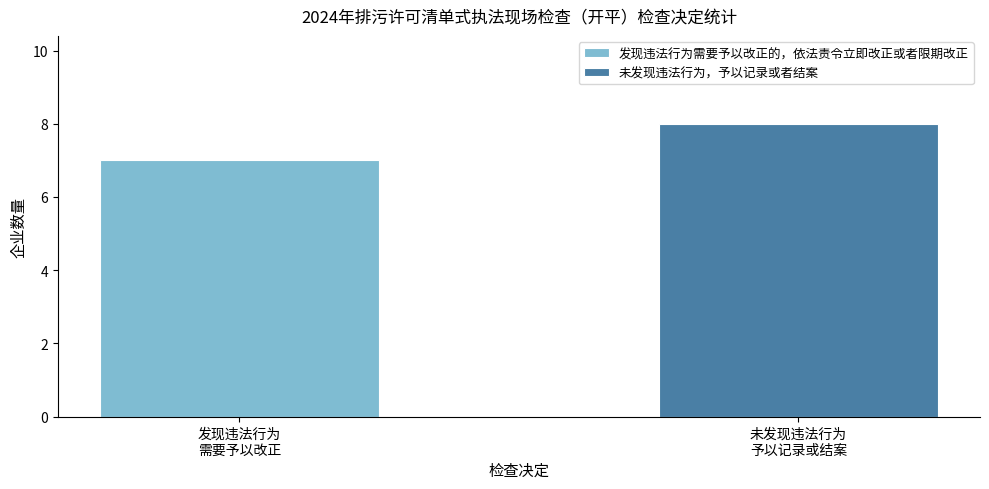

Where is the data nearest to the value 7?

发现违法行为
需要予以改正